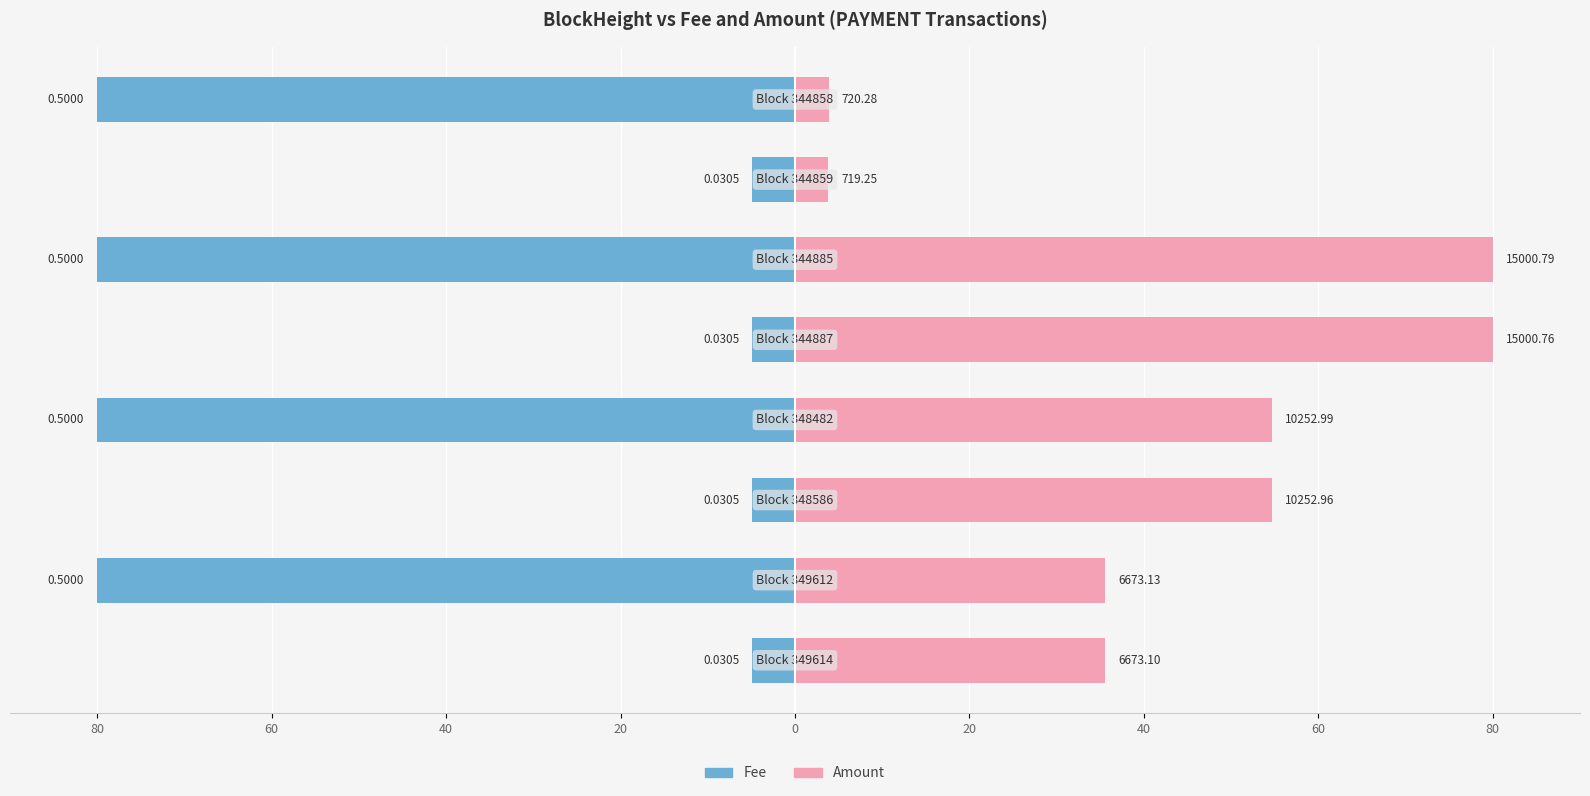

What are all the series names shown in the legend?

Fee, Amount